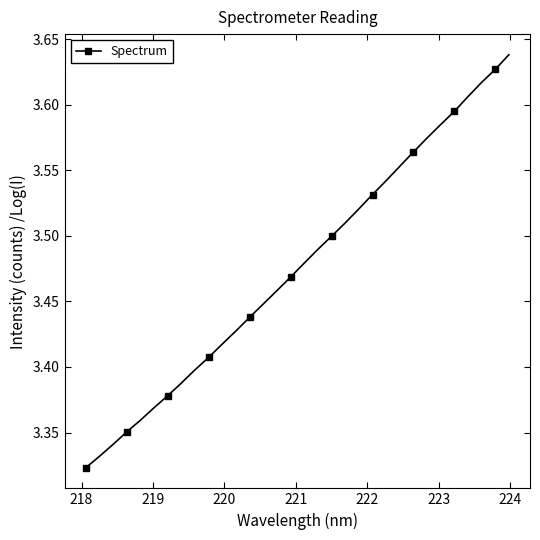

What is the difference between the second highest and second lowest values?

0.3